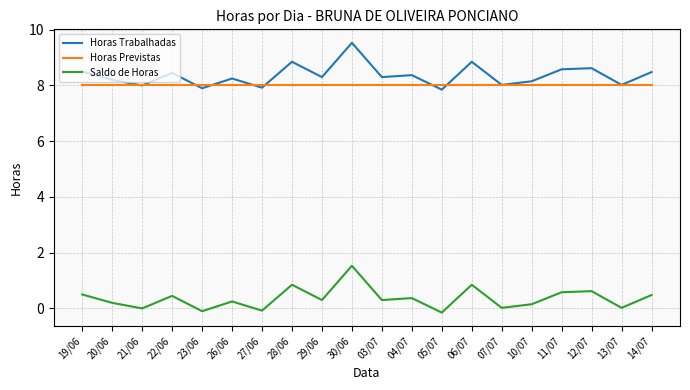

True or false: Saldo de Horas has a value of 0.1 at 10/07.

True